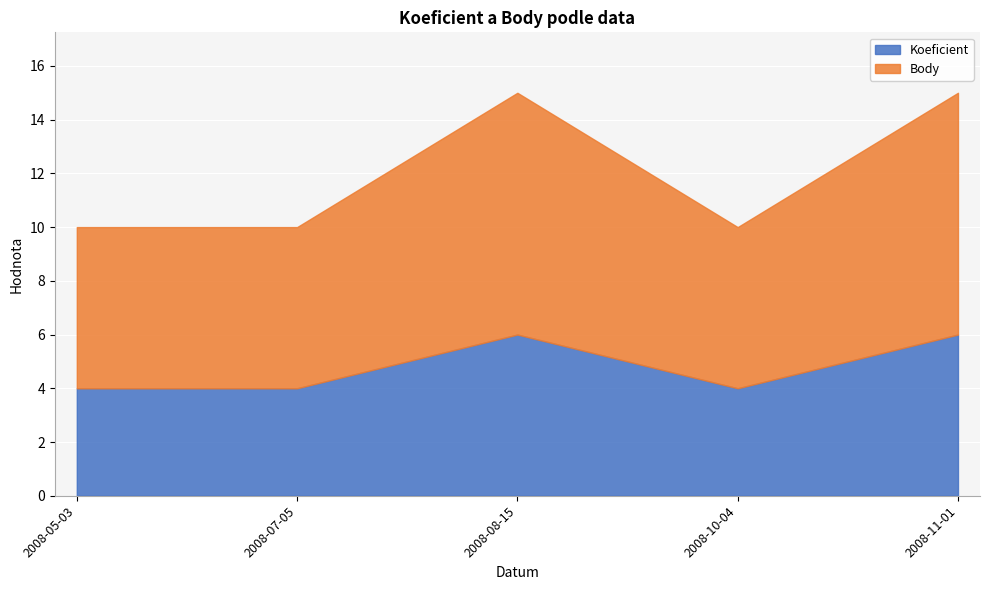

True or false: Body and Koeficient cross at least once.

False